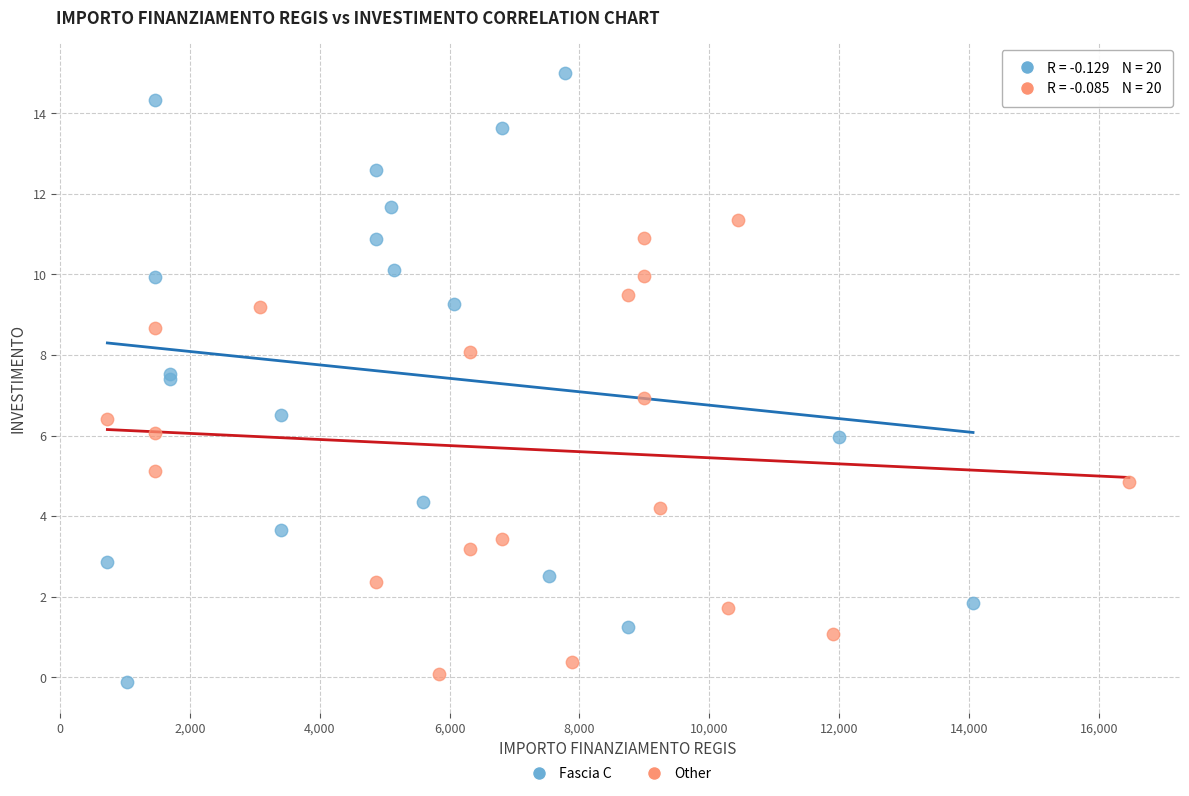

Which series contains the highest Y value?

Fascia C